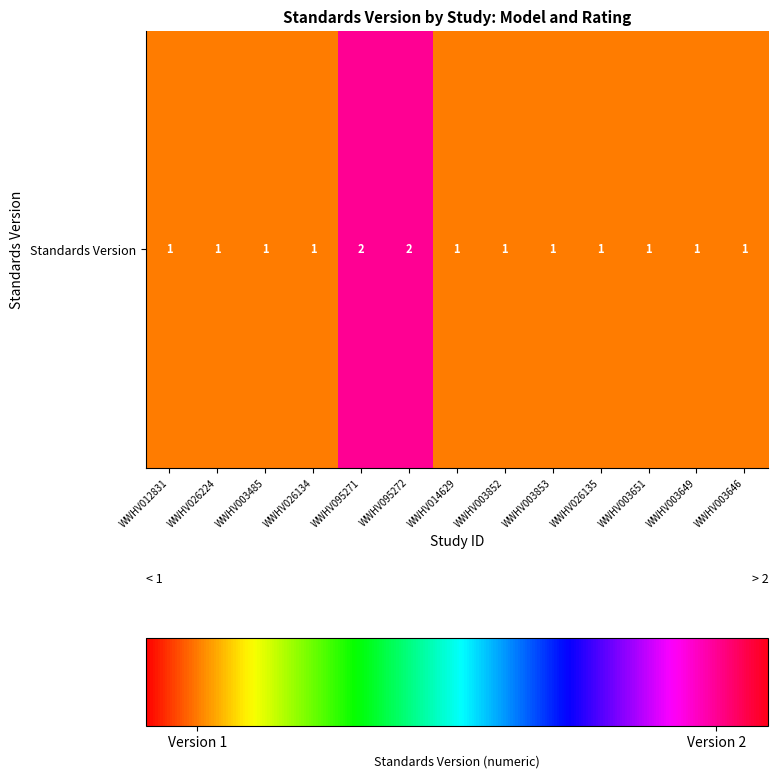

What is the ratio of the value at WWHV095271 to the value at WWHV003852?

2.0